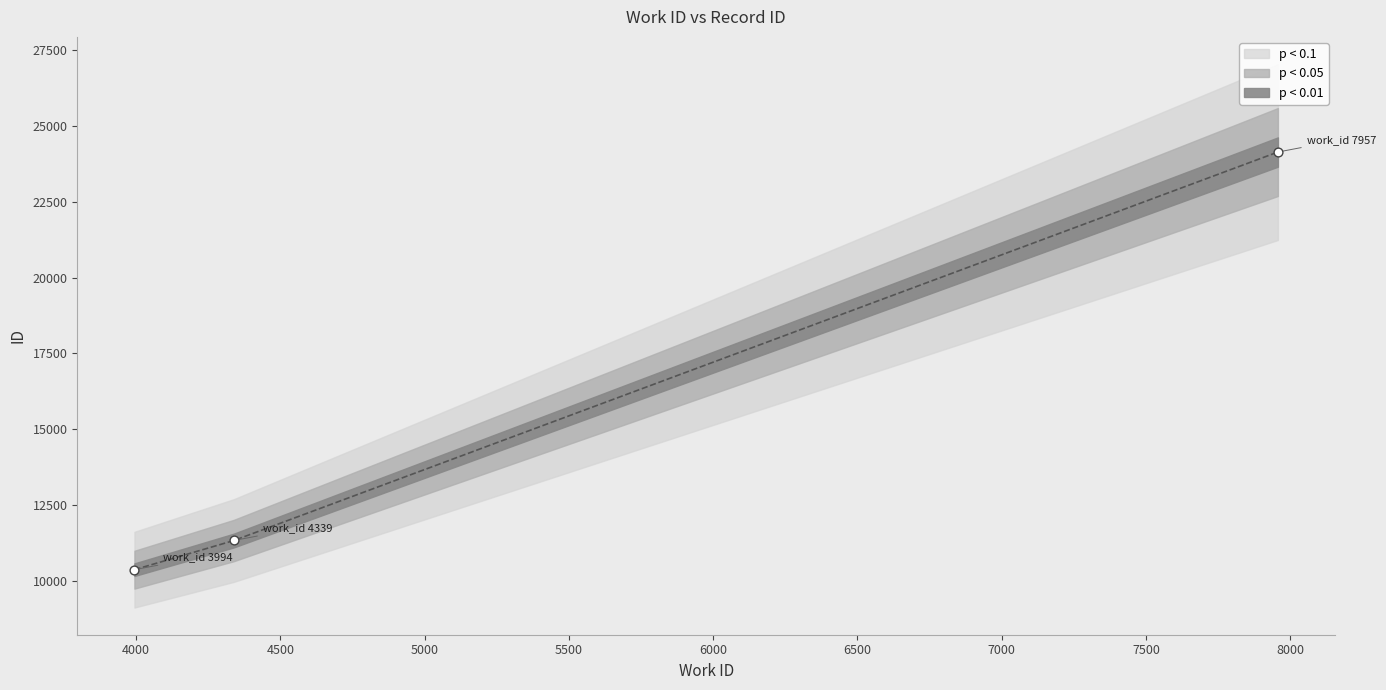

Between 3994 and 7957, which is larger?

7957